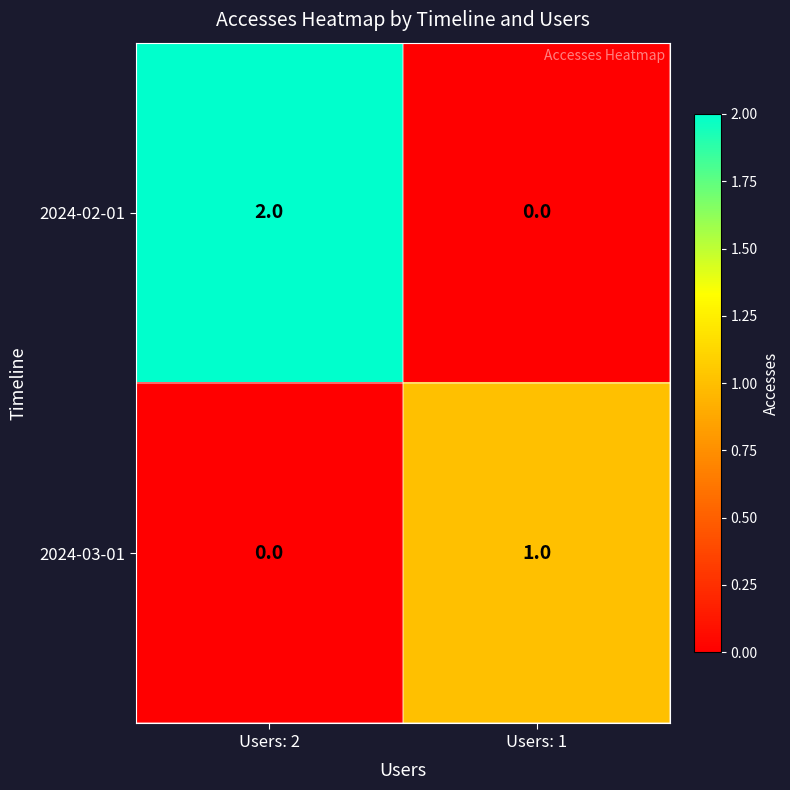

At which label does 2024-02-01 reach its peak?

Users: 2